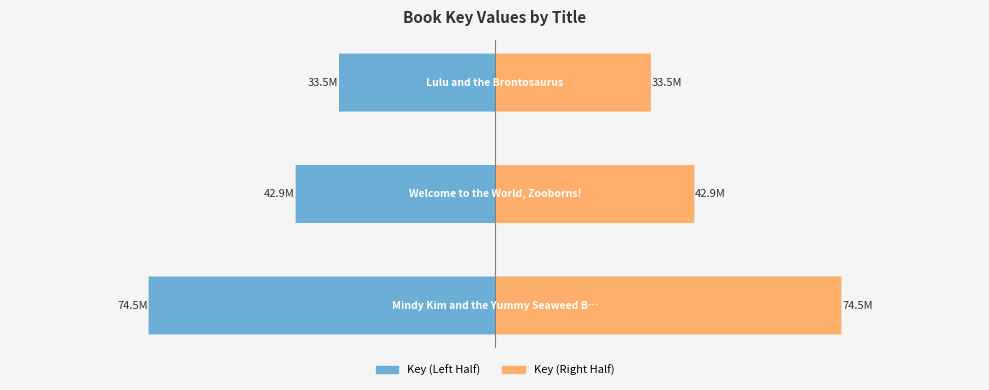

At −1.00, list the series in order from smallest to largest.

Key (Left Half), Key (Right Half)